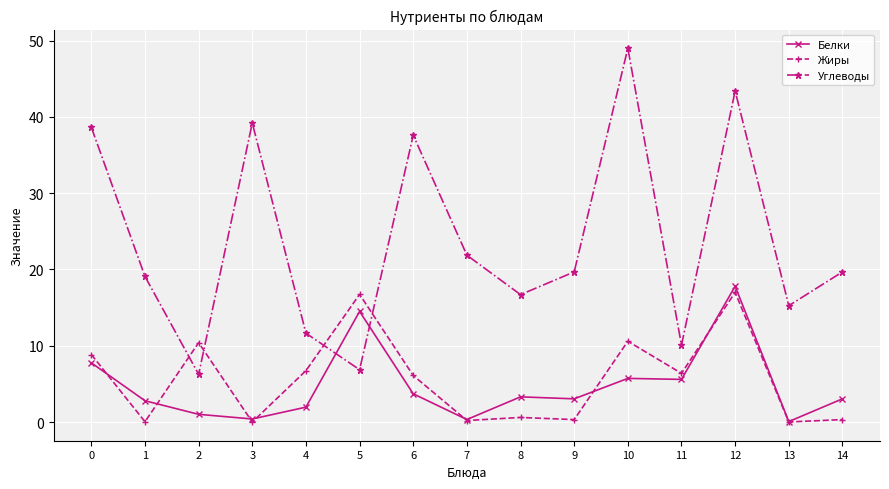

Where is the first local maximum for Белки?

5